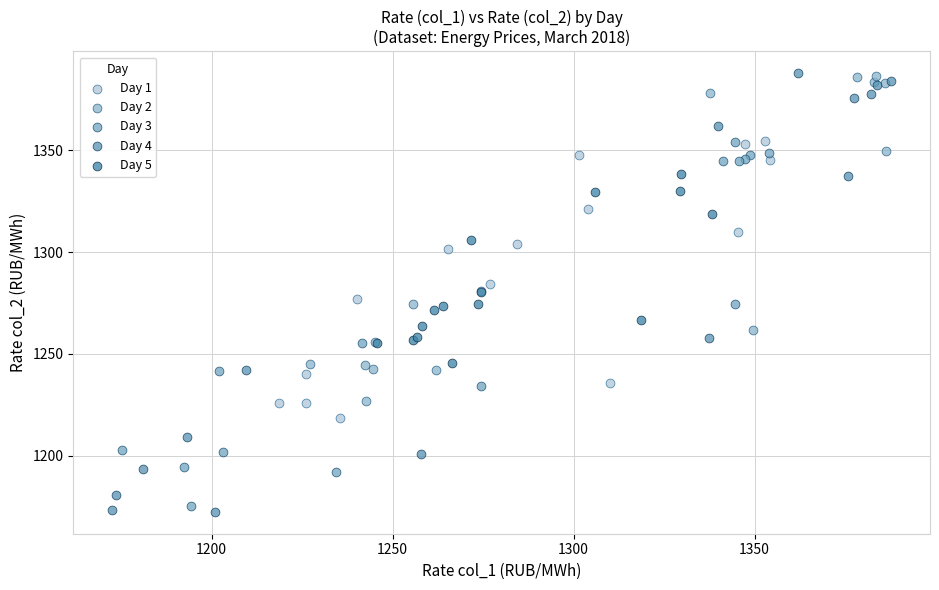

What are all the series names shown in the legend?

Day 1, Day 2, Day 3, Day 4, Day 5